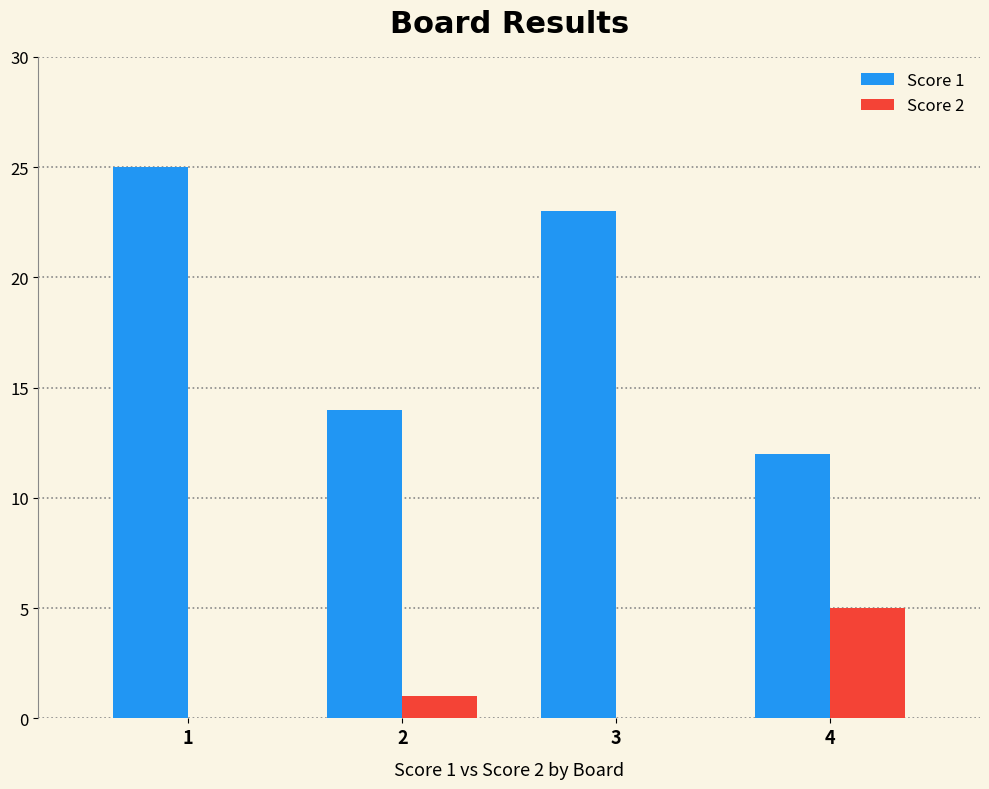

What is the maximum value for Score 2?

5